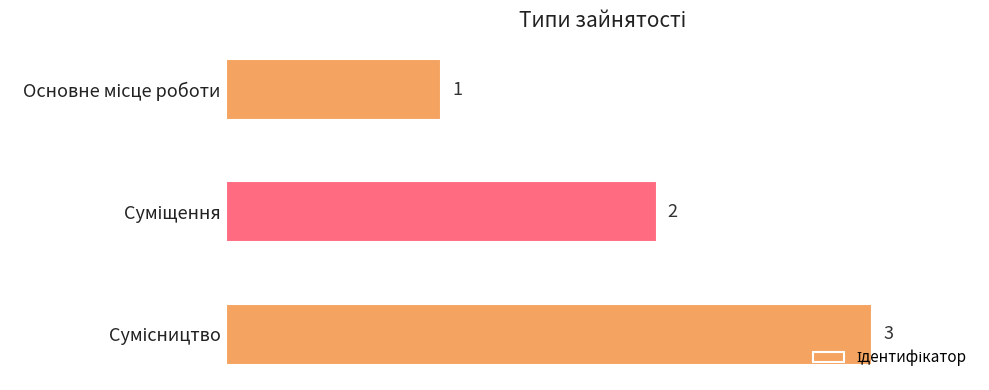

What is the value of the 2nd bar from the top?

2